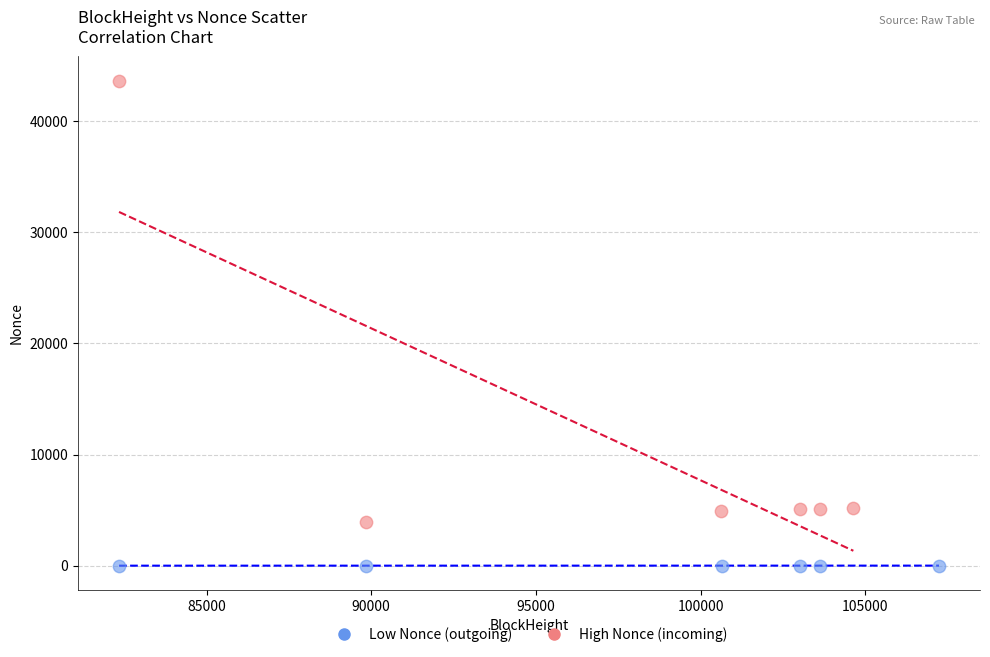

Which series has the largest Y range (max minus min)?

High Nonce (incoming)